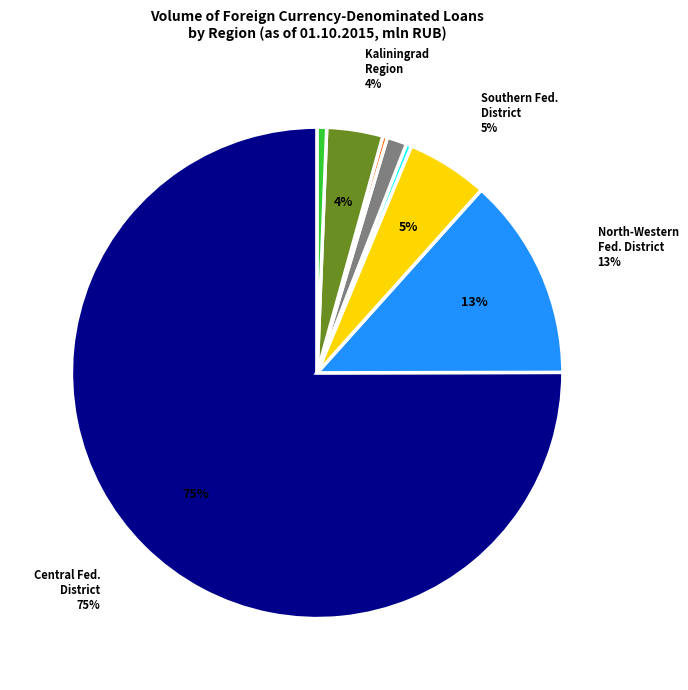

Is there a majority slice in this chart?

Yes